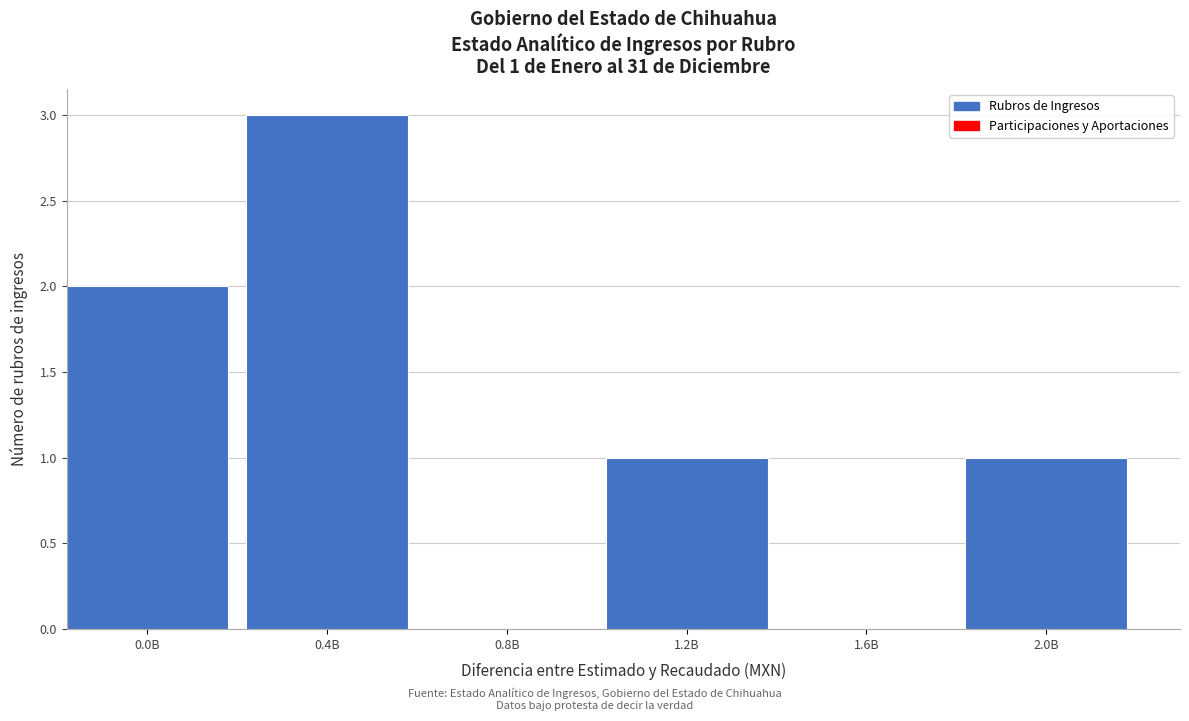

Reading left to right, what are all the values shown in this chart?

0.0B=2	0.4B=3	0.8B=0	1.2B=1	1.6B=0	2.0B=1